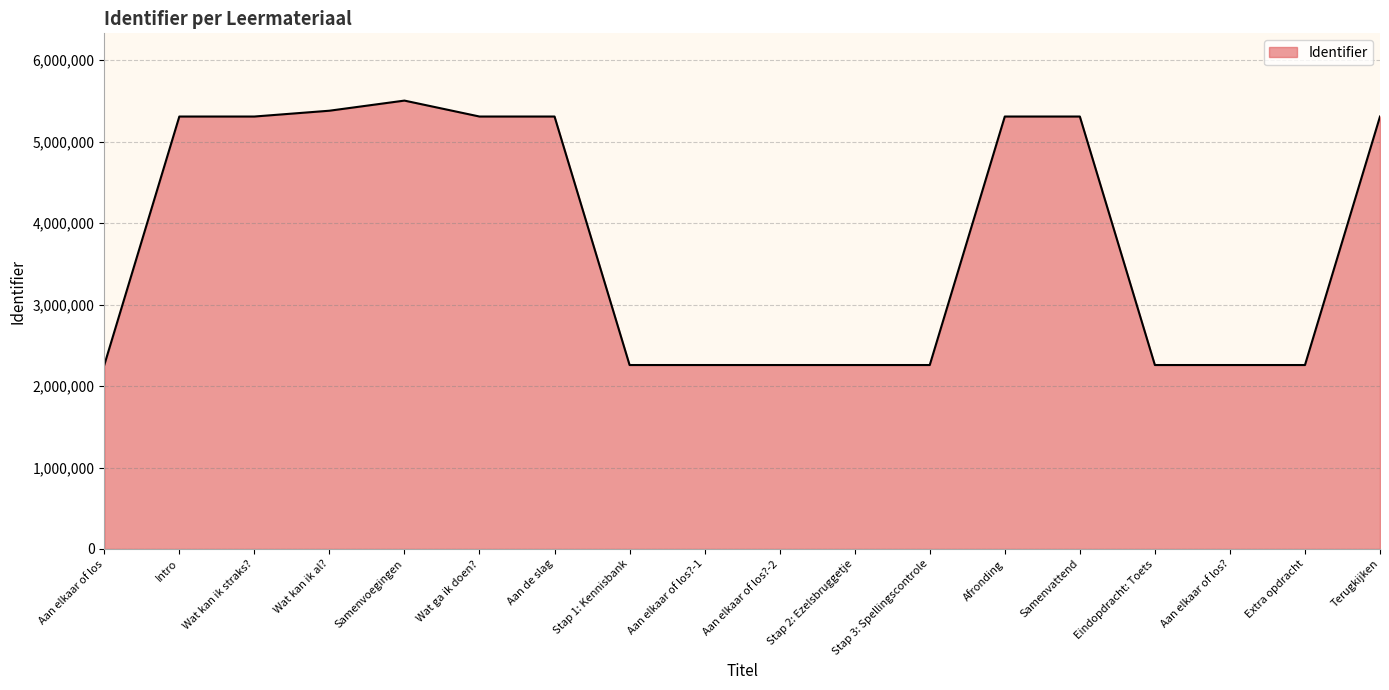

What is the smallest value displayed?

2257635